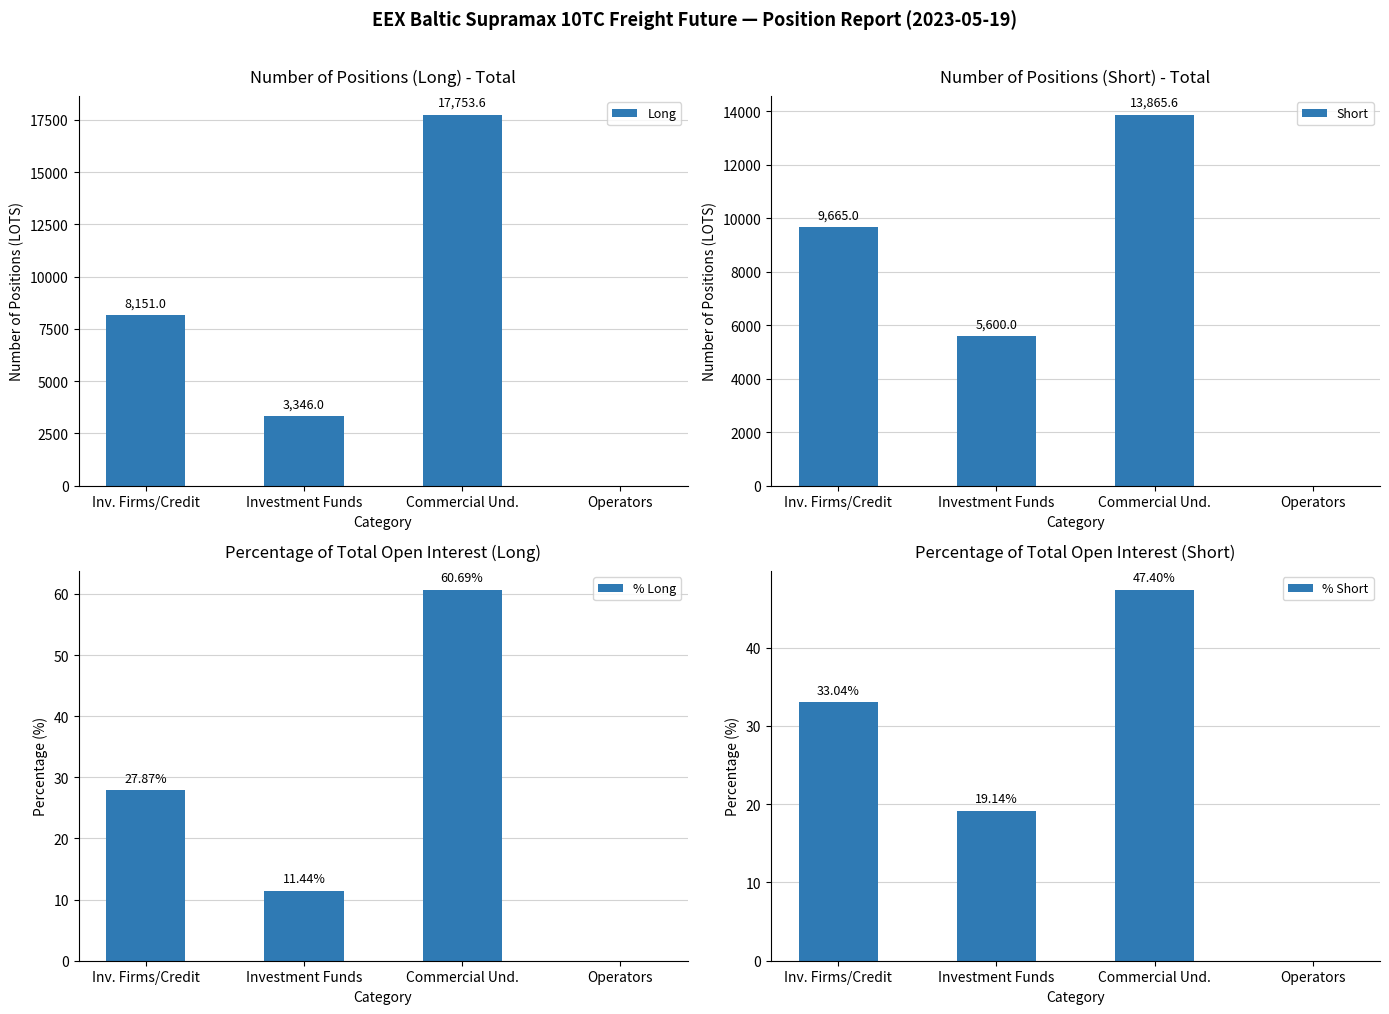

What is the average value of the Short series?

7282.6